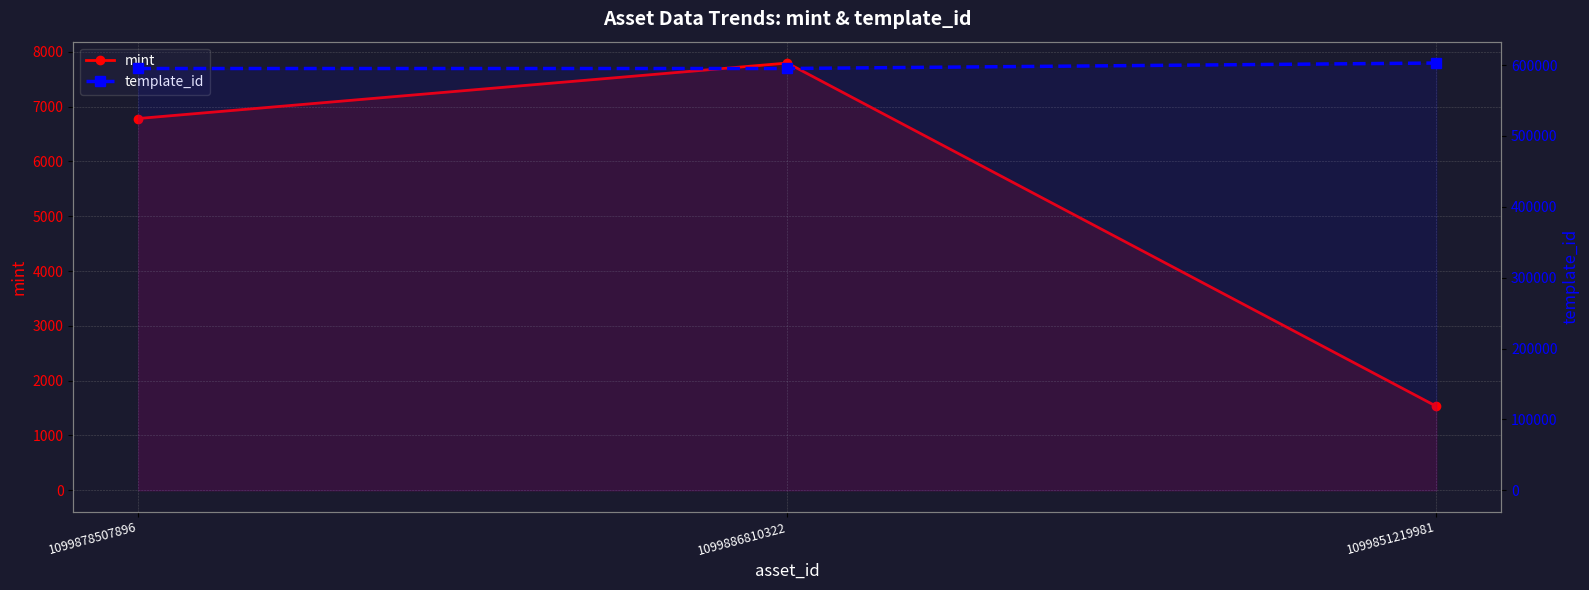

Where does the mint series first go above 6782?

1099886810322